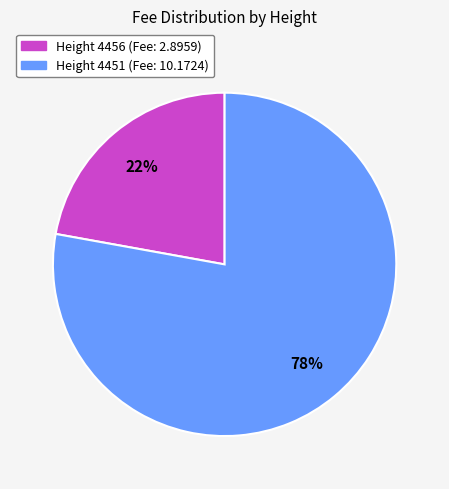

To the nearest percent, what portion does Height 4451 (Fee: 10.1724) represent?

78%